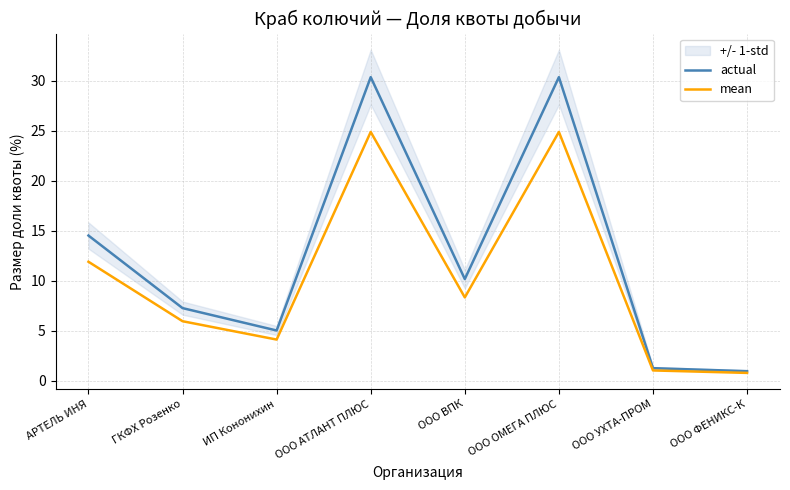

True or false: actual has more than 2 points higher than both neighbors.

False